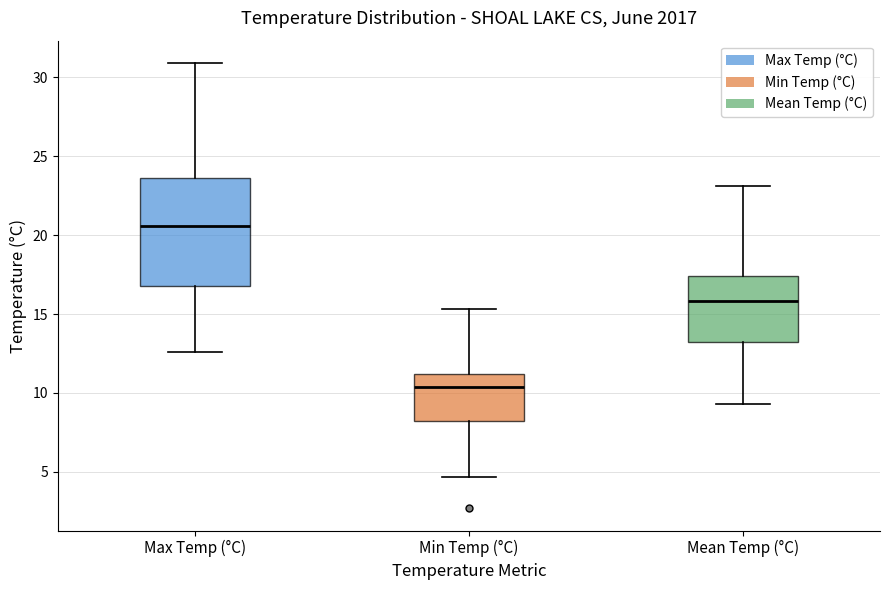

Which box's median line is the lowest?

Min Temp (°C)